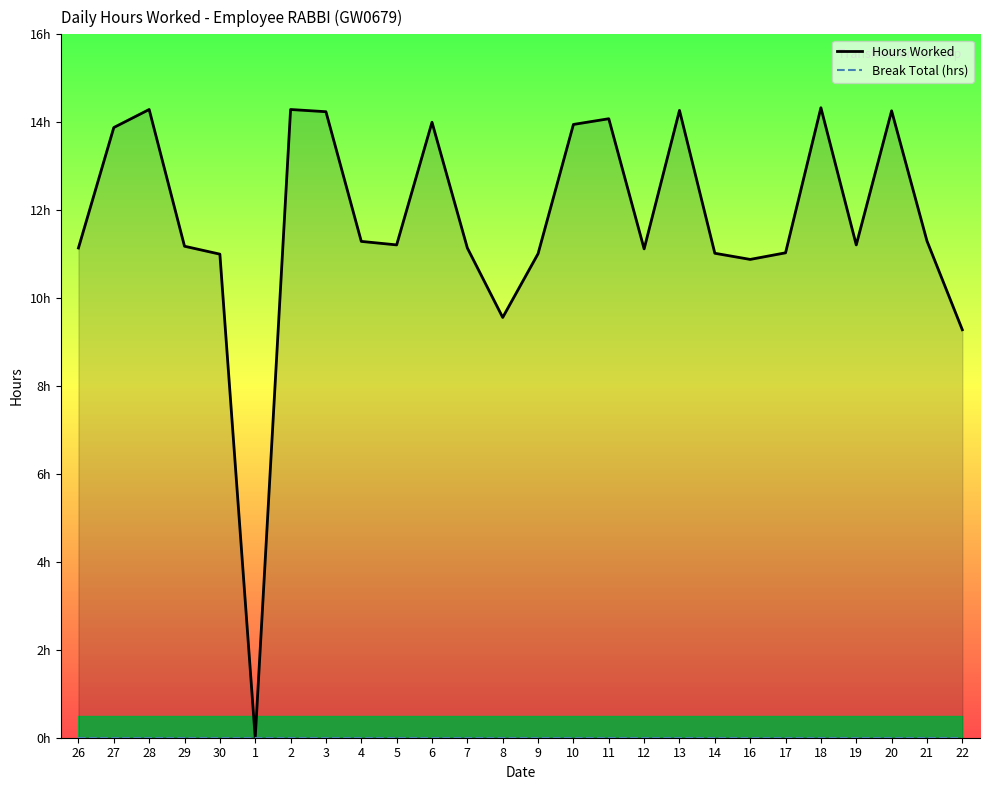

True or false: Break Total (hrs) and Hours Worked cross at least once.

False